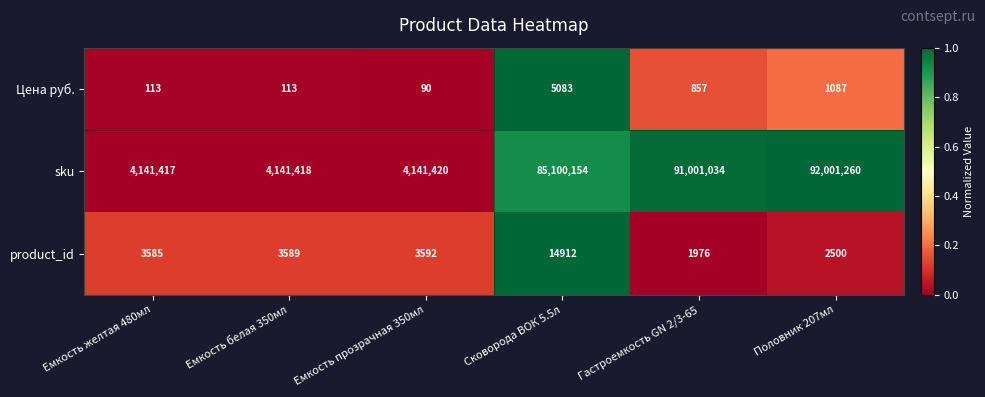

True or false: Цена руб. has a value of 63 at Емкость белая 350мл.

False